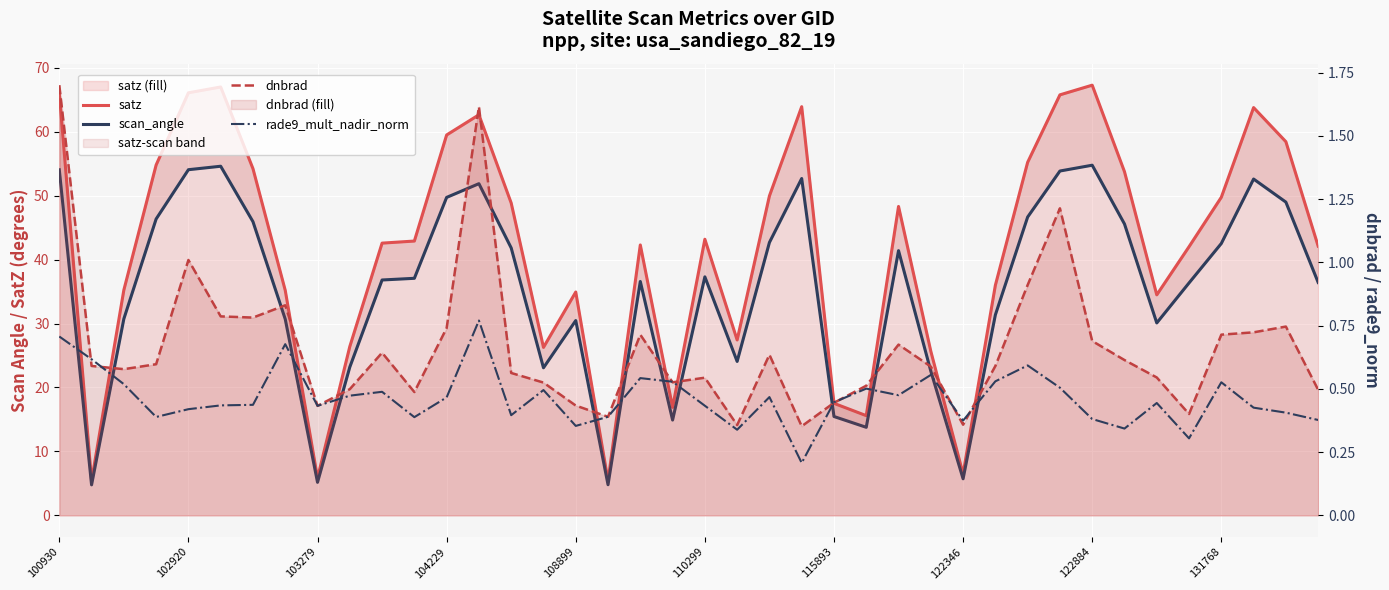

Rank the series at 33 from highest to lowest value.

satz, scan_angle, dnbrad, rade9_mult_nadir_norm